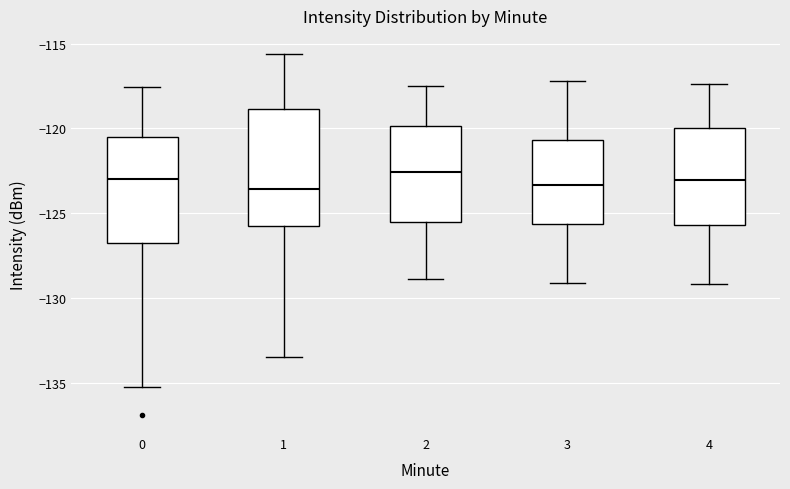

Comparing the boxes themselves (not the whiskers), which one is the tallest?

1